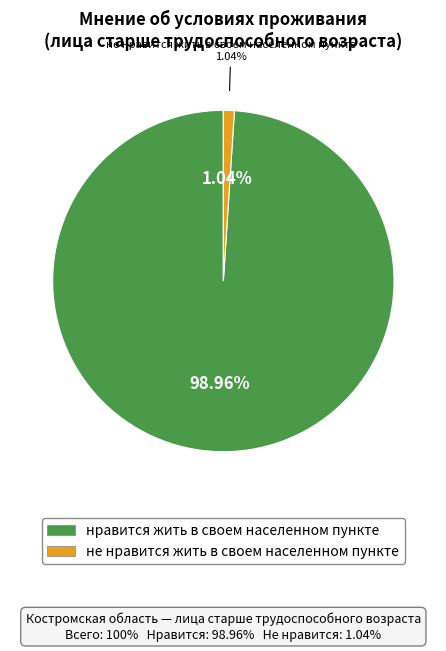

To the nearest percent, what portion does нравится жить в своем населенном пункте represent?

99%